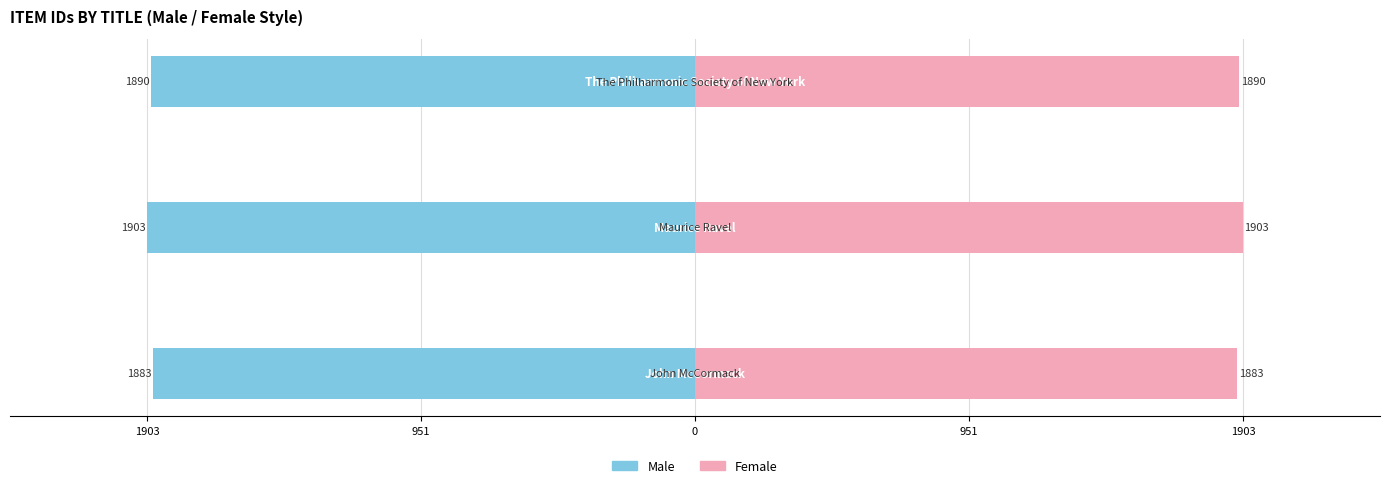

What are all the series names shown in the legend?

Male, Female